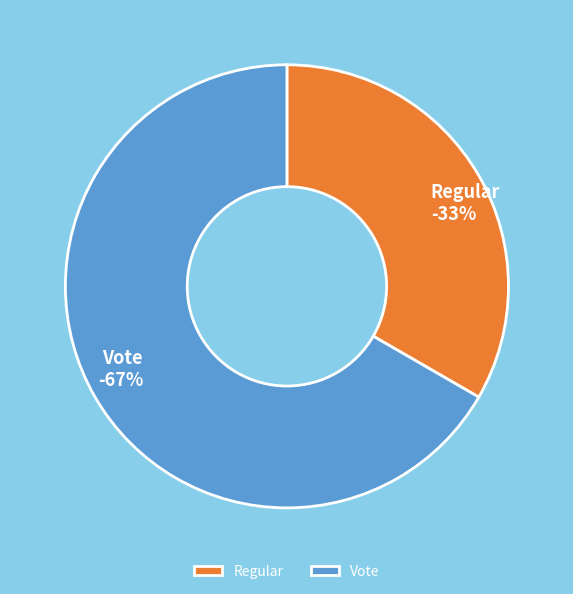

Is there any slice that represents more than half of the pie?

Yes